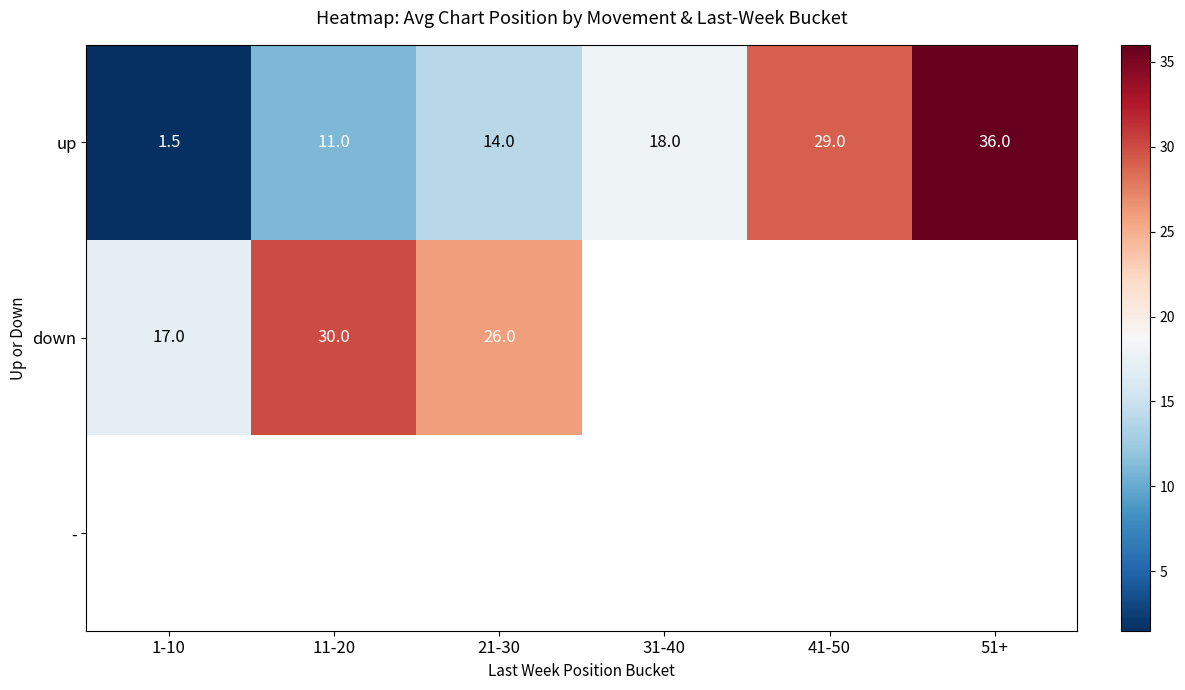

How many distinct data groups are displayed?

3